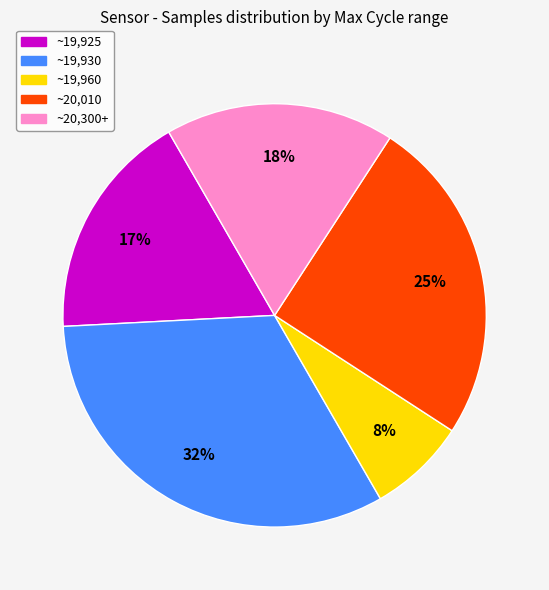

Count the number of slices in the pie.

5